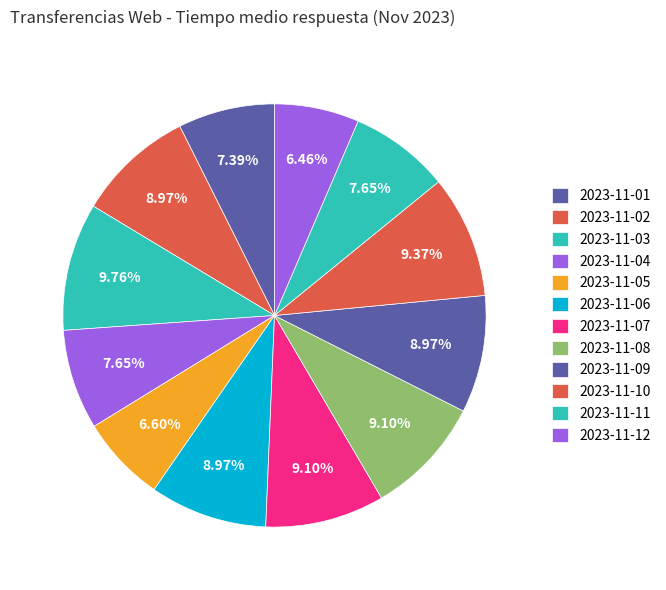

True or false: 2023-11-11 accounts for 1% of the total.

False